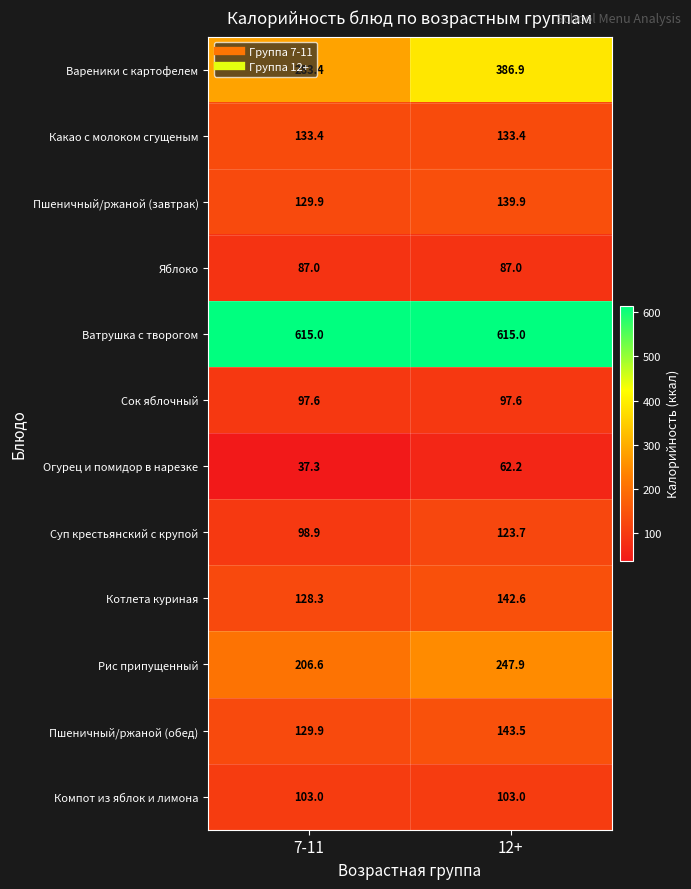

What is the sum of all Пшеничный/ржаной (обед) values?

273.4